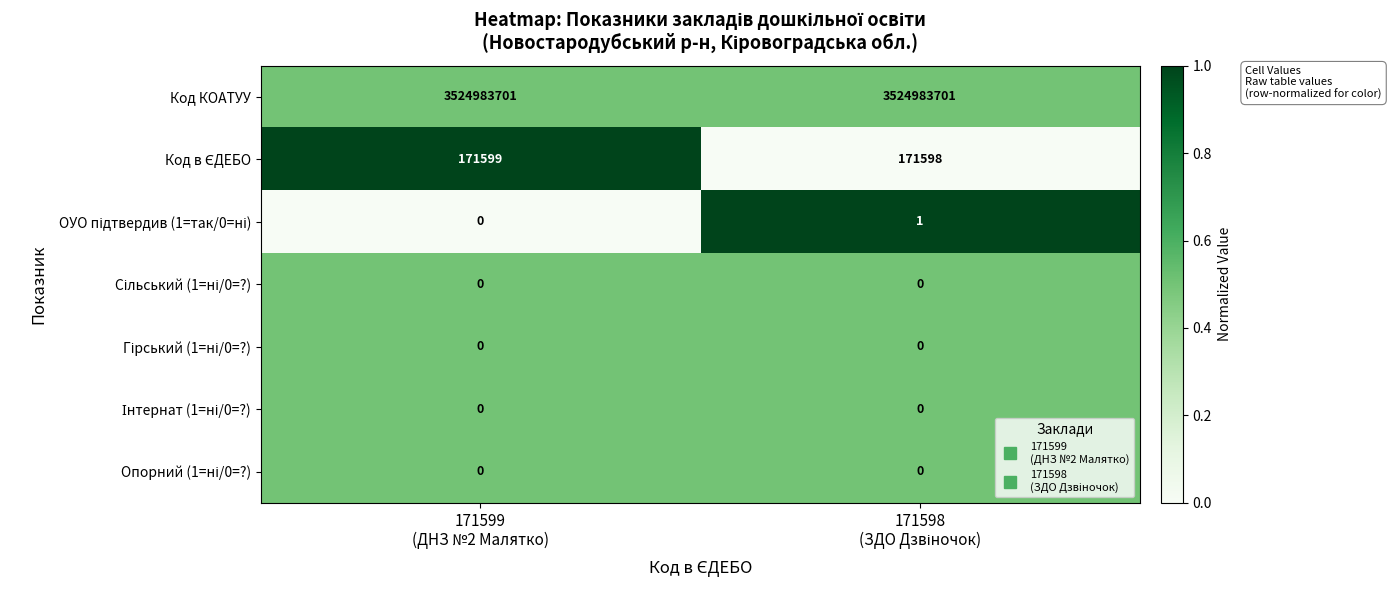

What is the minimum value for Код КОАТУУ?

3524983701